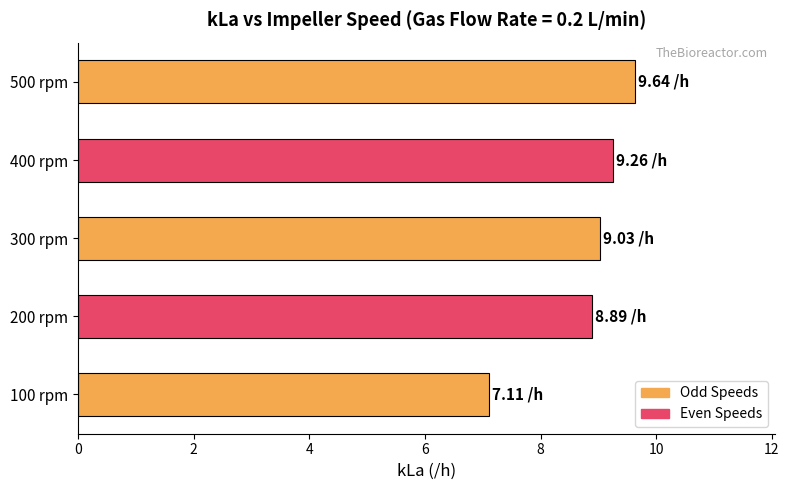

What is the sum of the values at 100 rpm and 400 rpm?

16.4